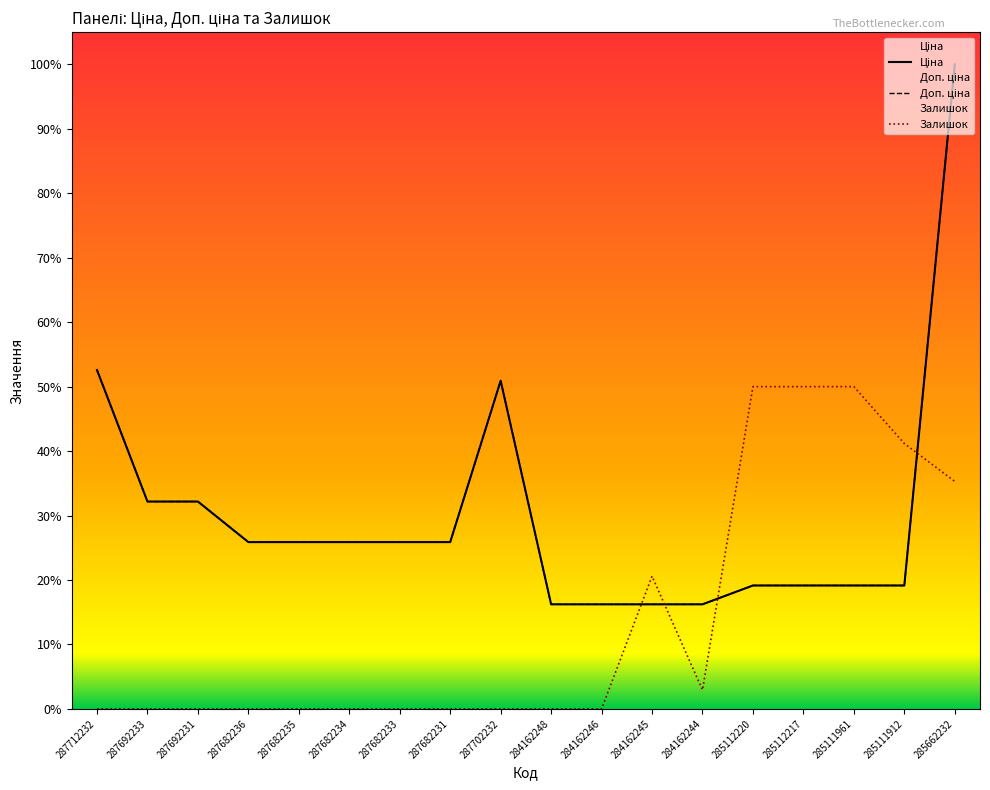

What is the sum of all Ціна values?

312659.1